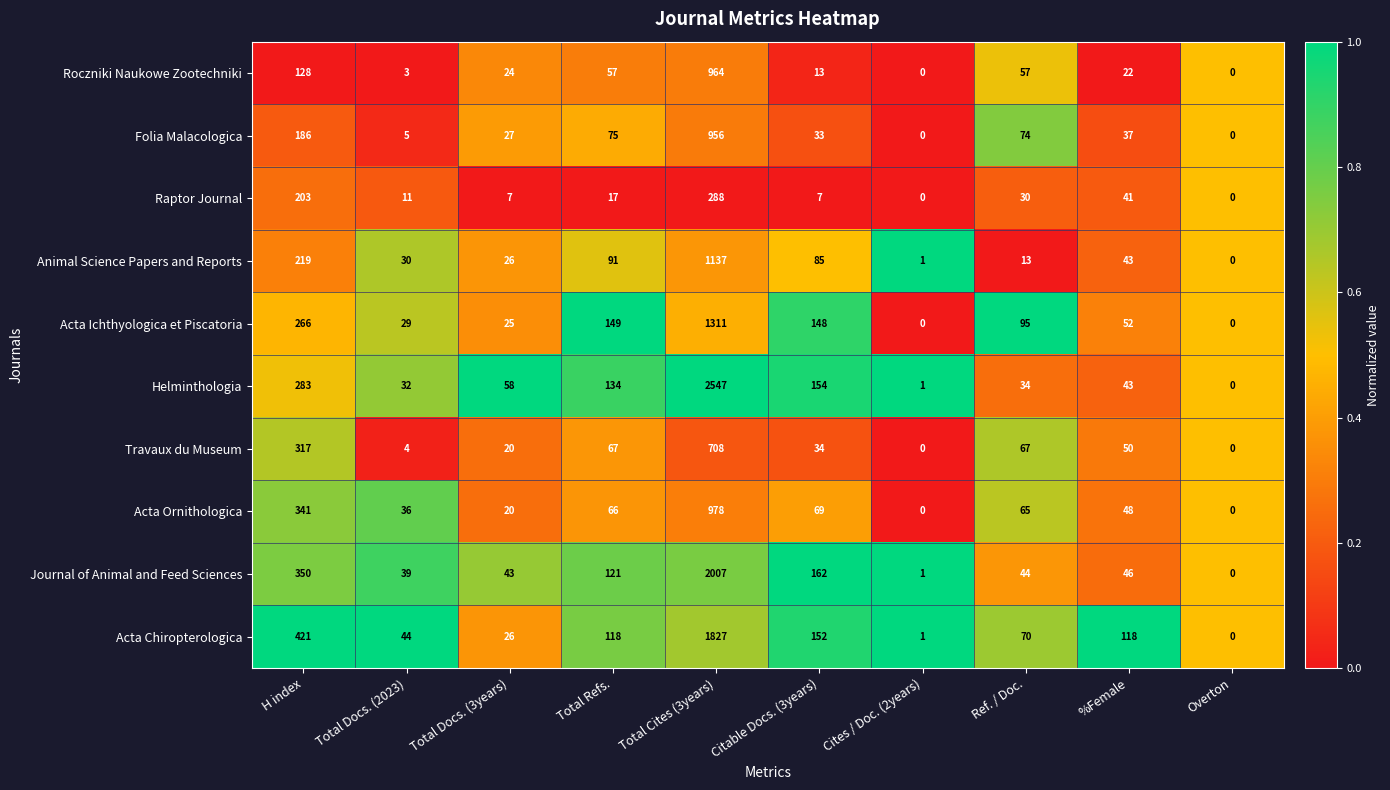

Which series has the largest range (max minus min)?

Helminthologia